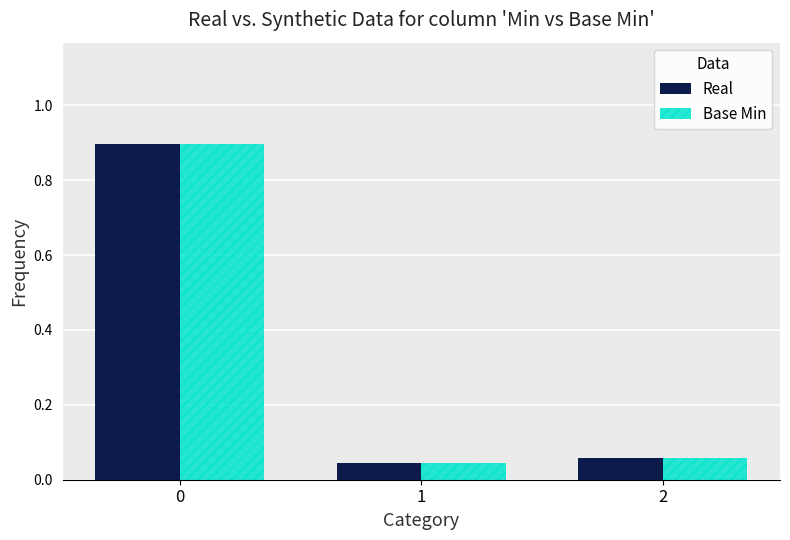

At how many categories does at least one series exceed 0?

3